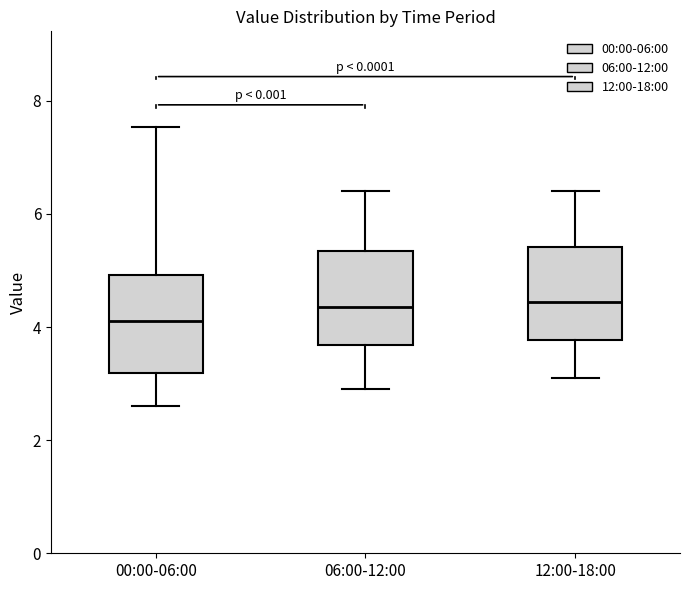

Where does the upper whisker of the box for 06:00-12:00 end on the y-axis? The values are not printed on the chart, so give them approximately, as read against the axis.

6.4